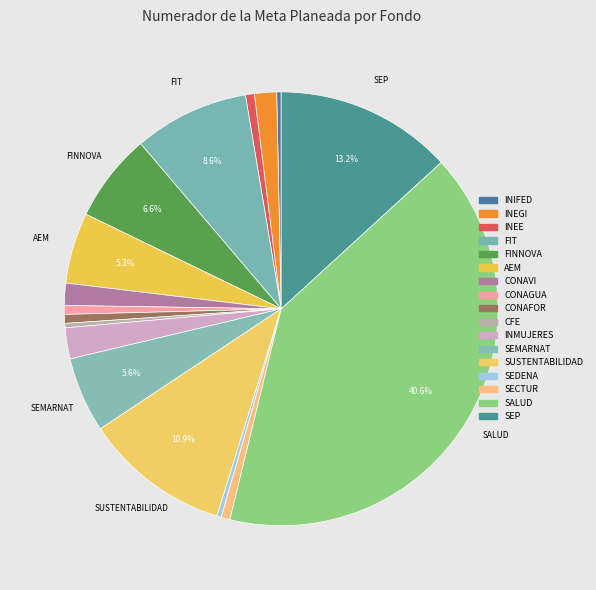

Which category has the smallest portion of the pie?

INIFED